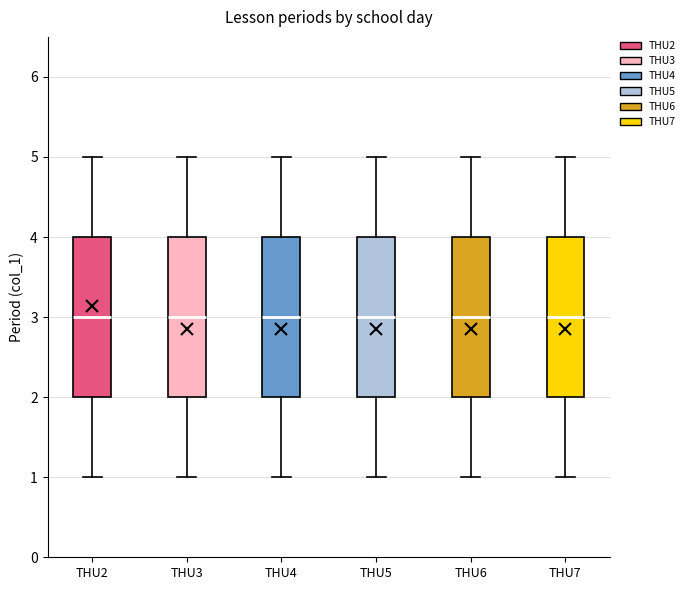

Where does the lower whisker of the box for THU2 end on the y-axis? The values are not printed on the chart, so give them approximately, as read against the axis.

1